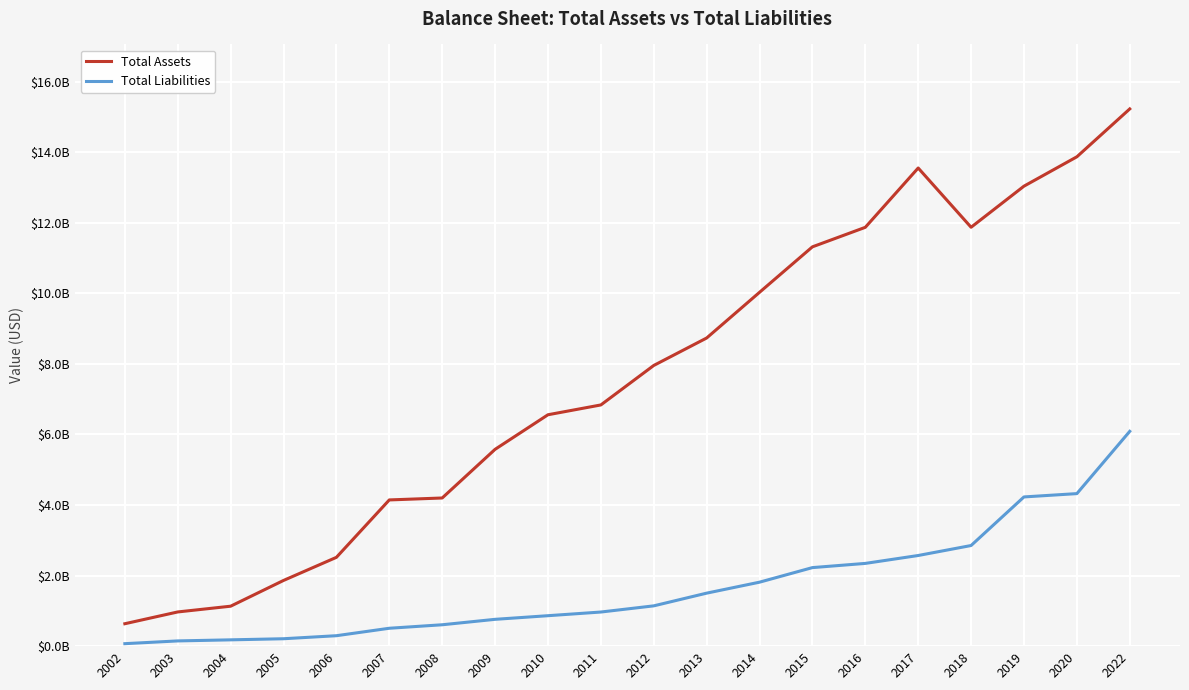

Which series has the largest total across all categories?

Total Assets